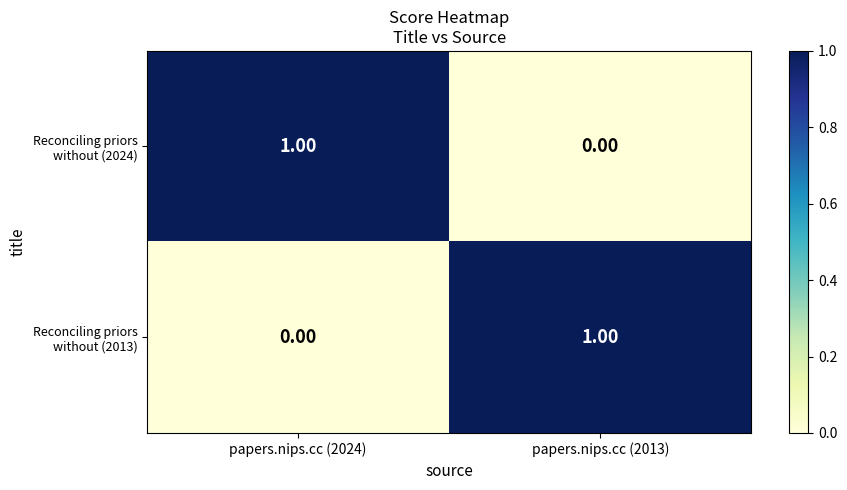

Is the value of Reconciling priors without (2024) at papers.nips.cc (2013) greater than the value of Reconciling priors without (2013) at papers.nips.cc (2013)?

No